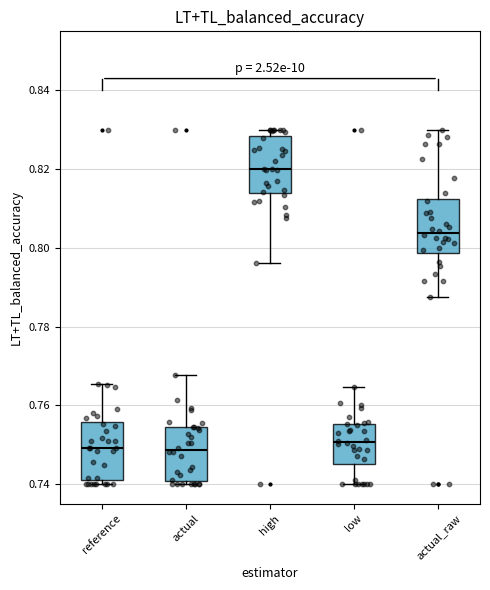

Reading left to right, read every box against the y-axis: the position of its median line, the range the box covers, and the ends of its whiskers. The values are not printed on the chart, so give them approximately, as read against the axis.

reference: median 0.750, box 0.742 to 0.756, whiskers 0.740 to 0.766
actual: median 0.748, box 0.740 to 0.754, whiskers 0.740 (just below the box's lower edge) to 0.768
high: median 0.820, box 0.814 to 0.828, whiskers 0.796 to 0.830
low: median 0.750, box 0.746 to 0.756, whiskers 0.740 to 0.764
actual_raw: median 0.804, box 0.798 to 0.812, whiskers 0.788 to 0.830